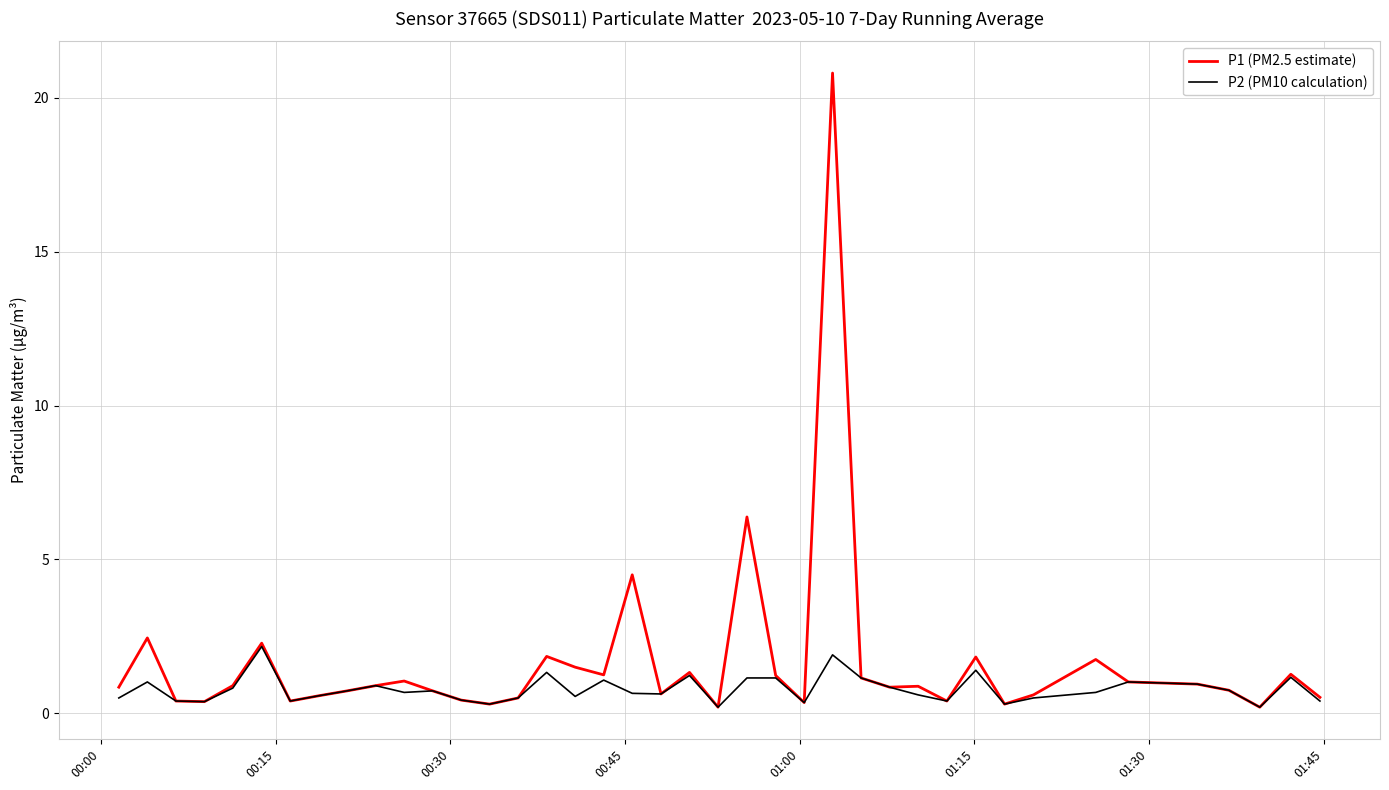

What are all the series names shown in the legend?

P1 (PM2.5 estimate), P2 (PM10 calculation)